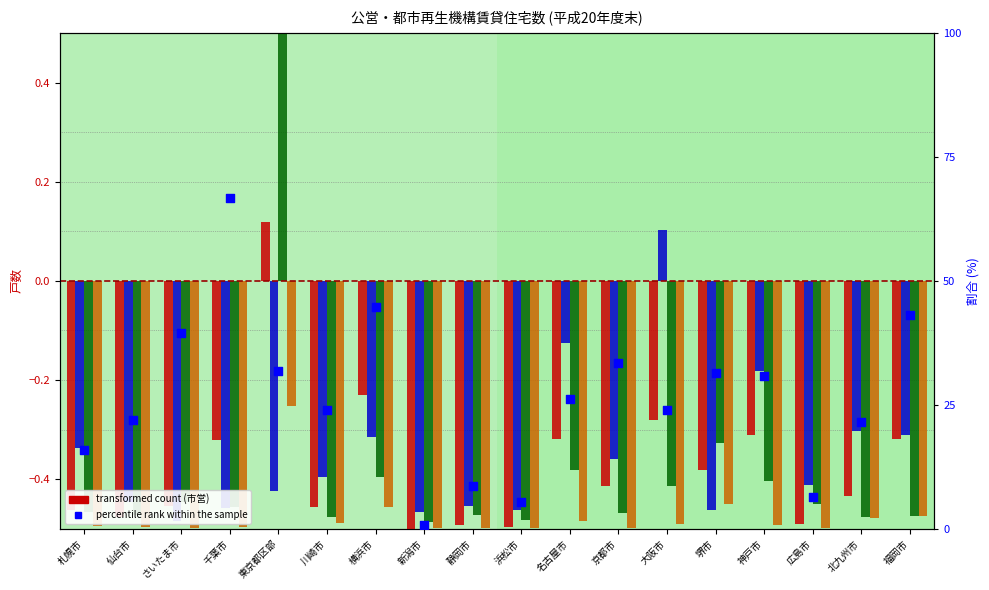

Is the value of 県住宅供給公社 at 横浜市 greater than the value of 都市再生機構 at 名古屋市?

No